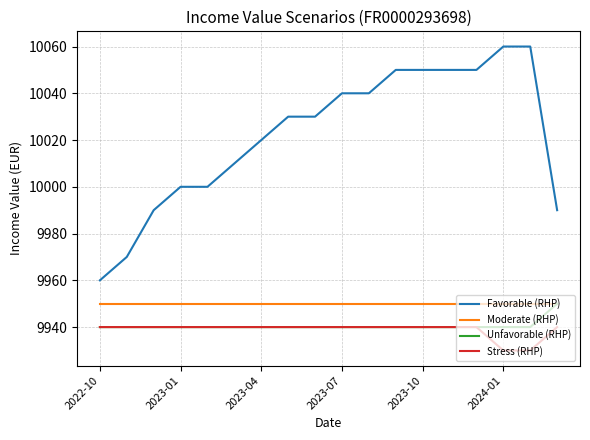

True or false: Stress (RHP) and Favorable (RHP) cross at least once.

False